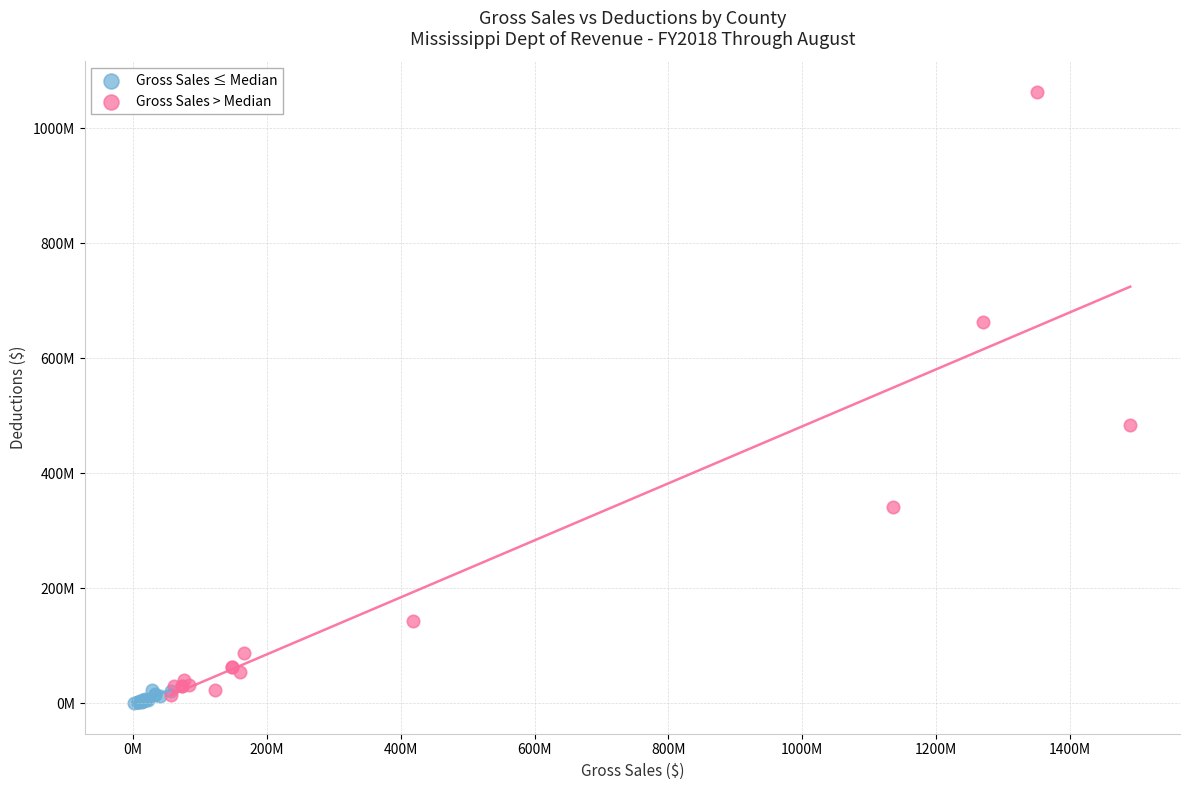

Which series reaches the minimum Y coordinate?

Gross Sales ≤ Median